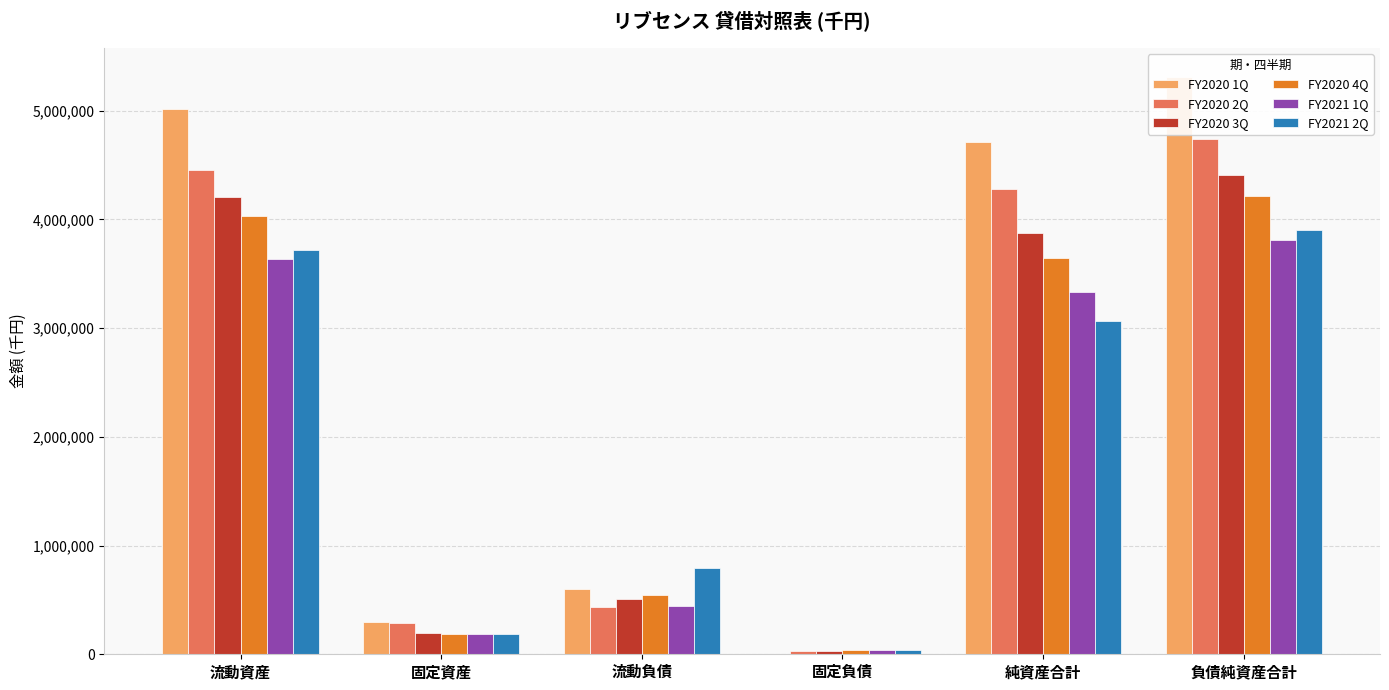

The FY2020 3Q series shows 2494187 at 負債純資産合計. True or false?

False